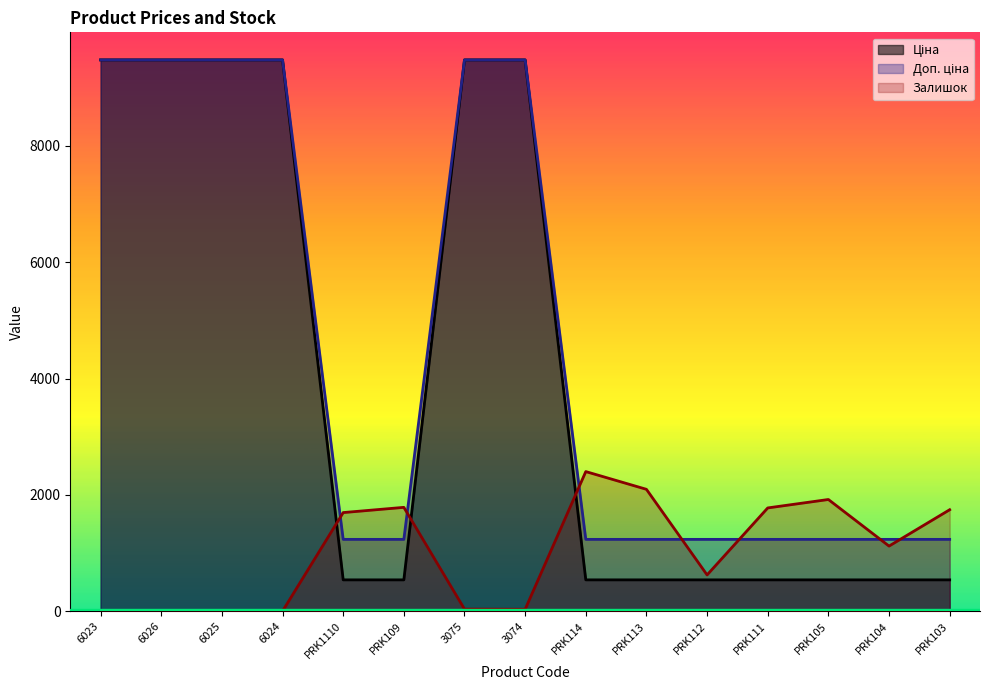

Which series has the largest total across all categories?

Доп. ціна